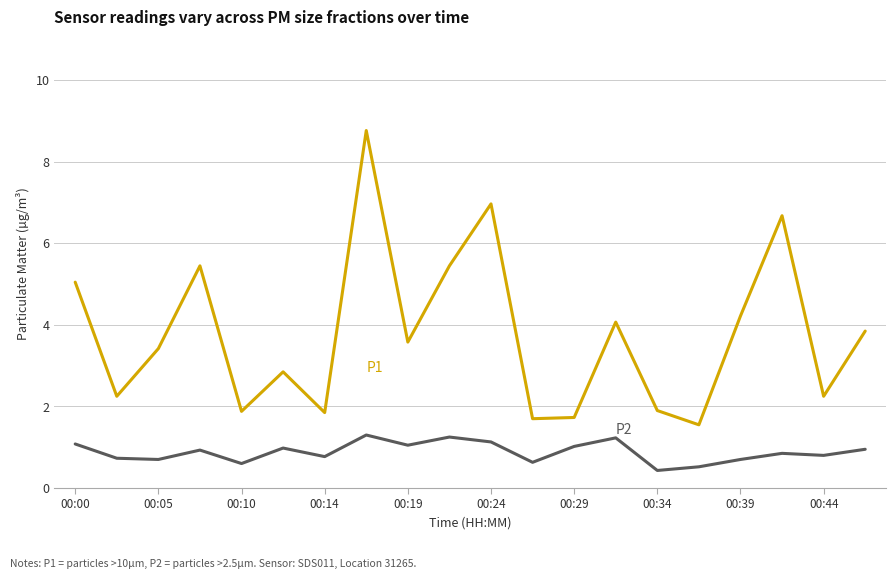

How many lines are shown in the chart?

2